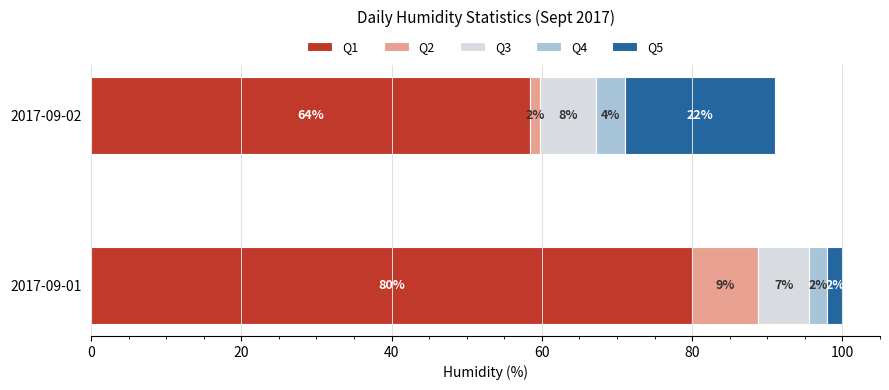

What are all the series names shown in the legend?

Q1, Q2, Q3, Q4, Q5